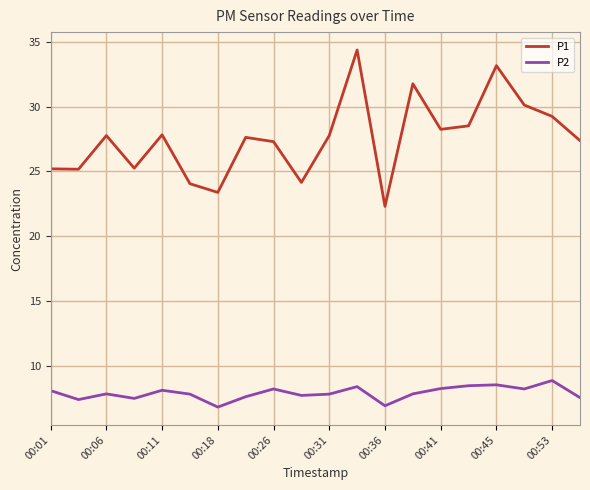

List the series in order of their peak value, lowest first.

P2, P1